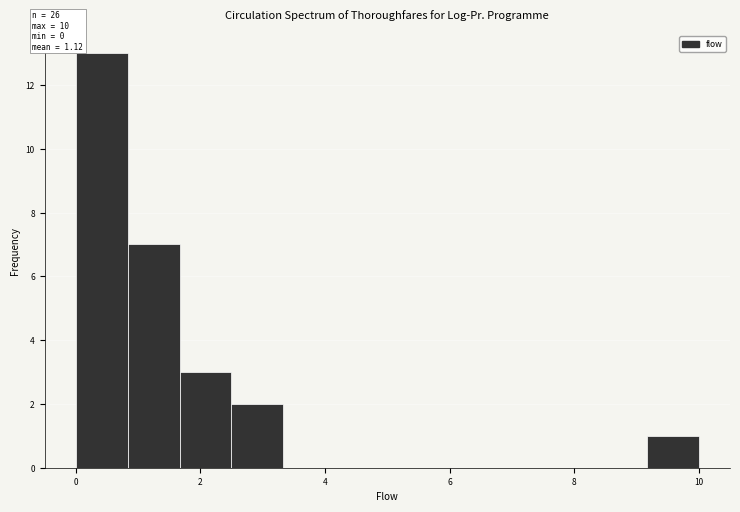

Which range on the x-axis has the tallest bar?

0.0 to 0.8